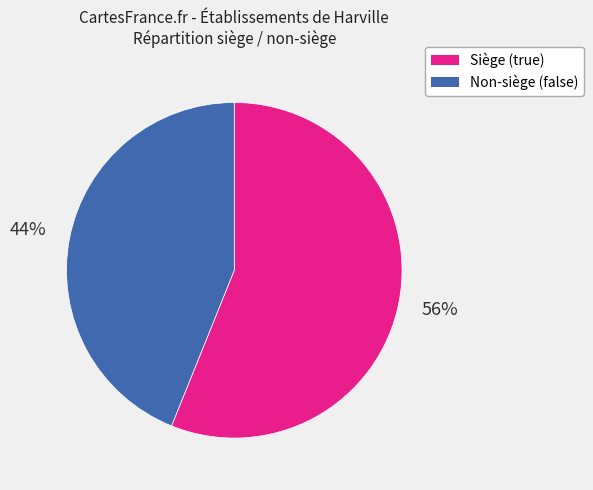

Does any single category account for the majority?

Yes